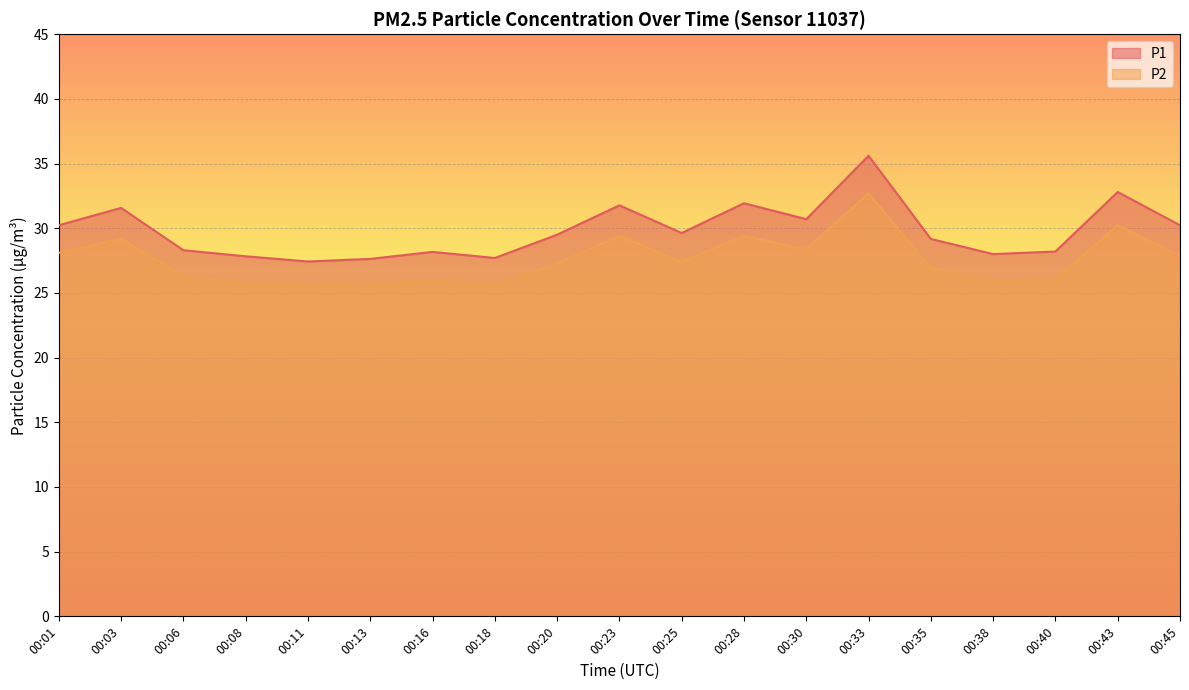

At which label is P2 closest to 29?

00:03